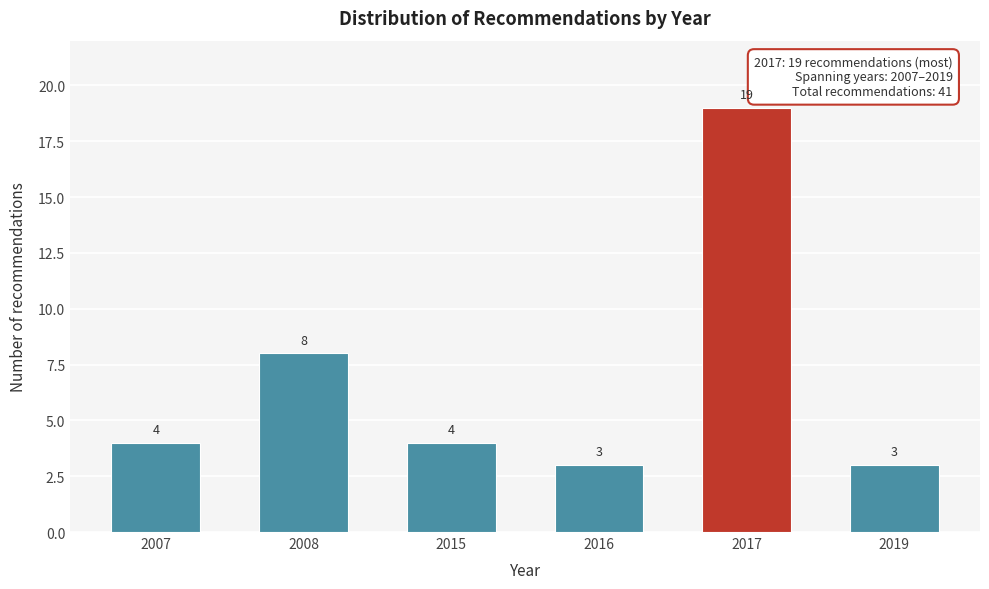

Reading left to right, extract all data points from this chart.

2007=4	2008=8	2015=4	2016=3	2017=19	2019=3